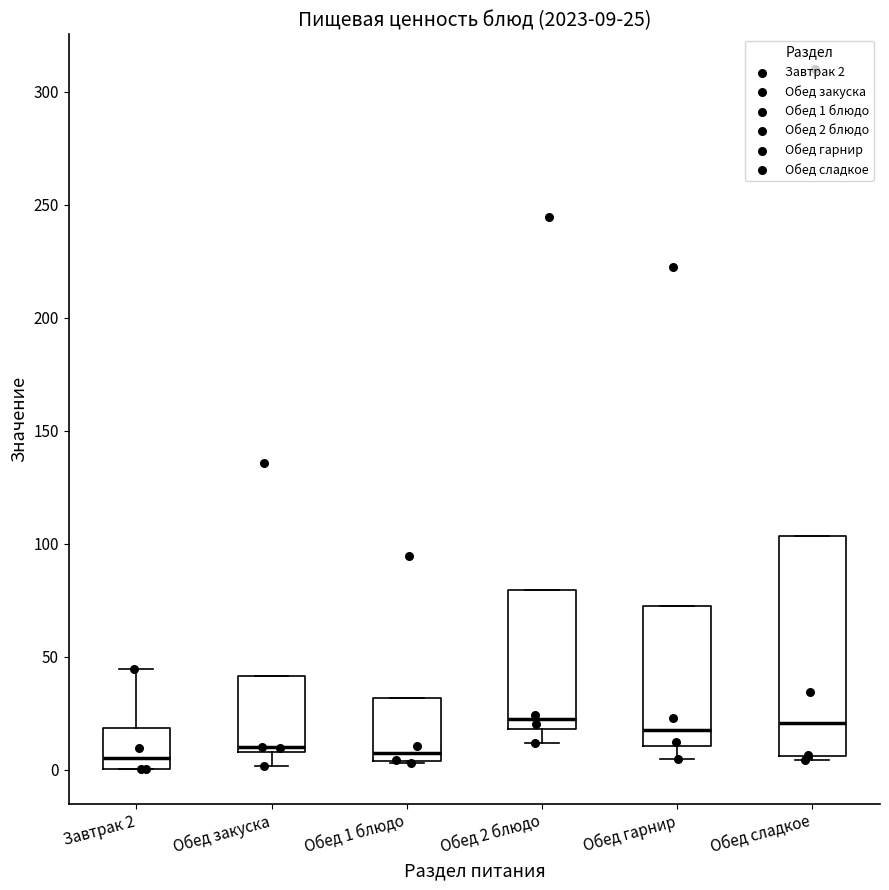

Which box is the tallest, from its lower edge to its upper edge?

Обед сладкое